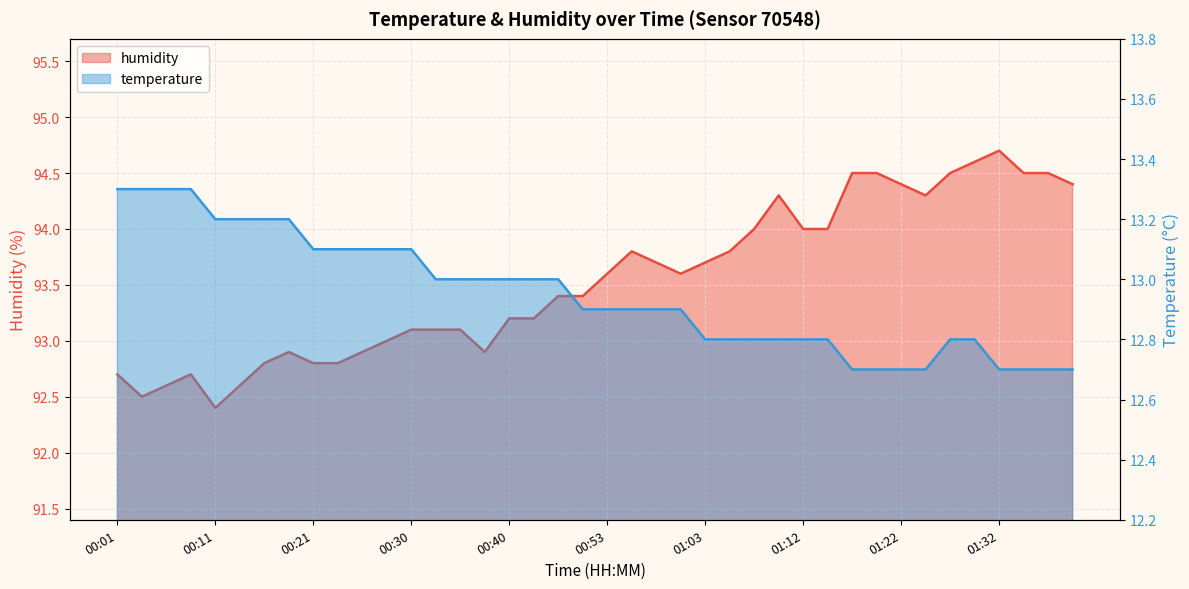

True or false: temperature has more than 0 interior local peaks.

False